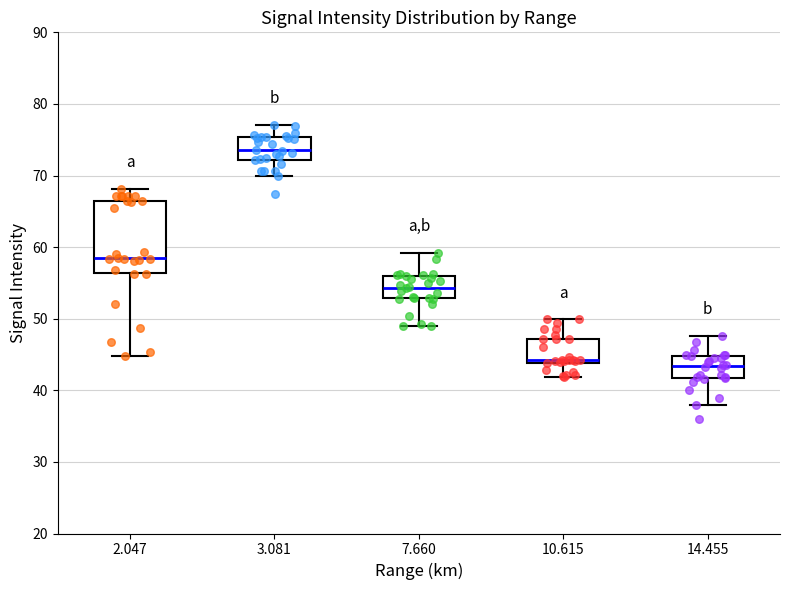

Reading left to right, transcribe this box plot: for each box, give where its median line is, the range the box spans, and where its two whiskers end, as read against the y-axis. The values are not printed on the chart, so give them approximately, as read against the axis.

2.047: median 58, box 56 to 66, whiskers 45 to 68
3.081: median 74, box 72 to 75, whiskers 70 to 77
7.660: median 54, box 53 to 56, whiskers 49 to 59
10.615: median 44 (just above the box's lower edge), box 44 to 47, whiskers 42 to 50
14.455: median 43, box 42 to 45, whiskers 38 to 48